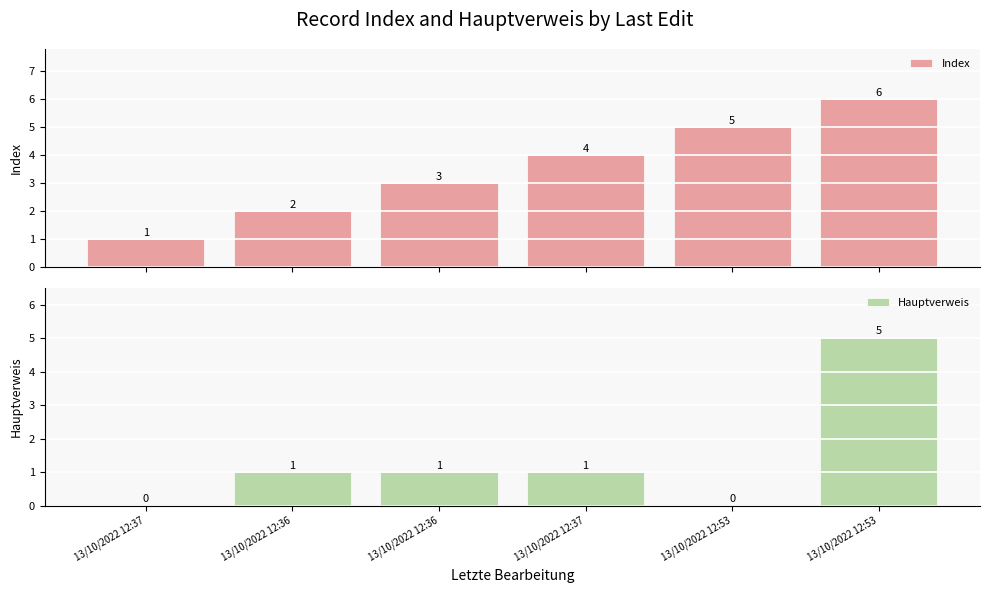

What are all the series names shown in the legend?

Index, Hauptverweis